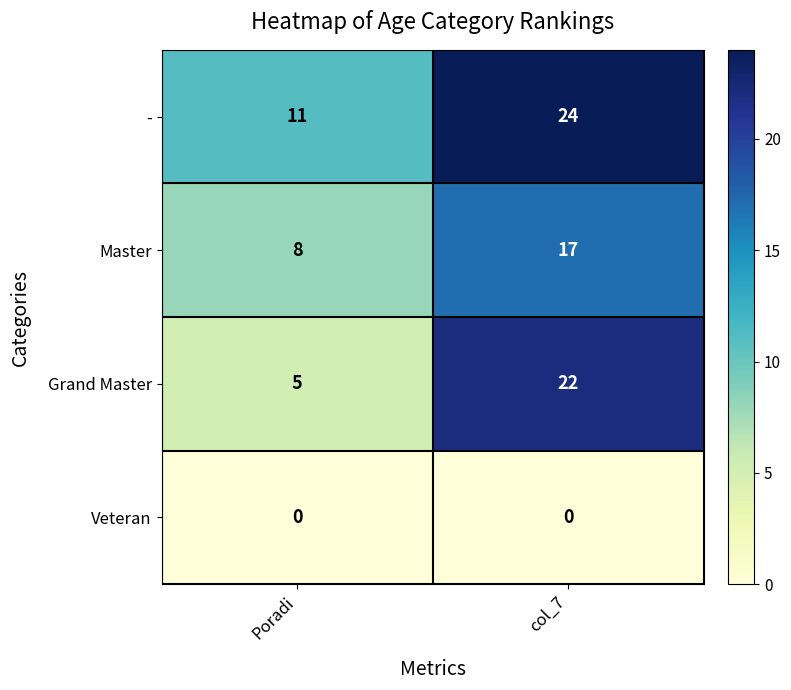

The value of Master at Poradi is 8. True or false?

True